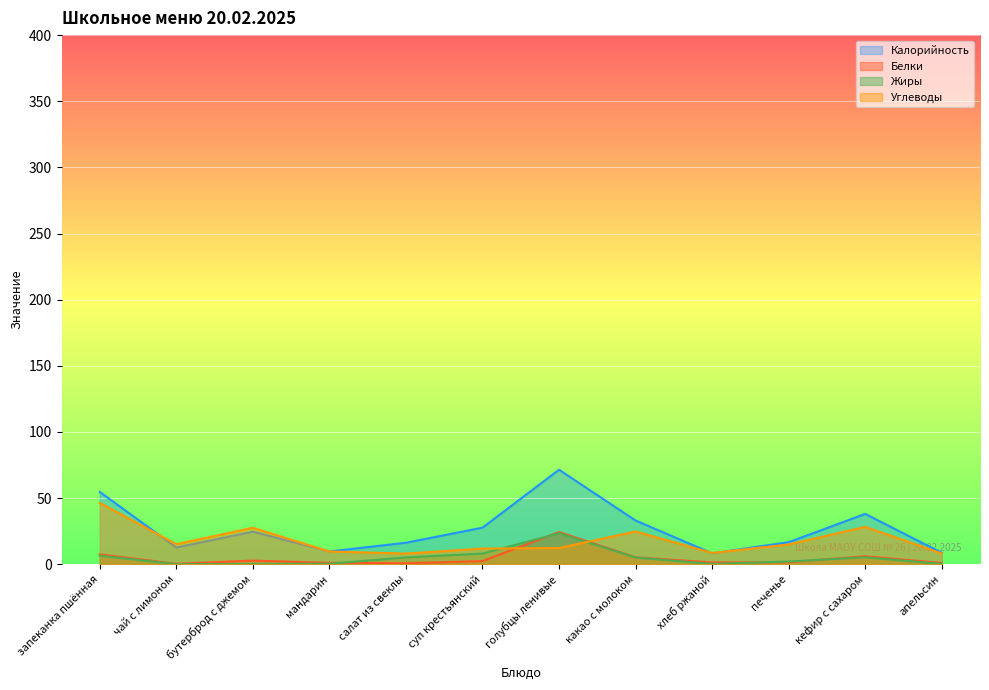

At which category does Жиры reach its first local valley?

чай с лимоном